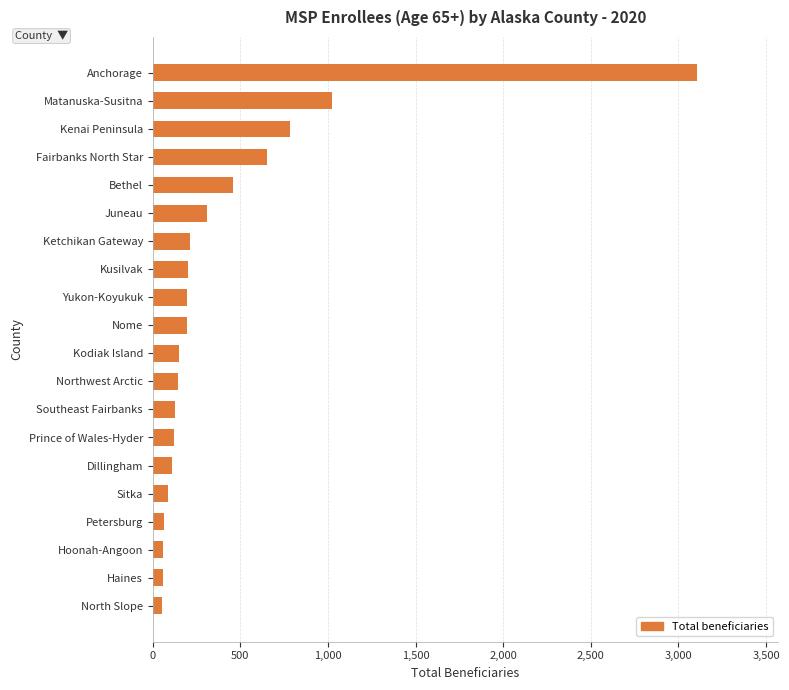

At which label is the value closest to 1578?

Matanuska-Susitna